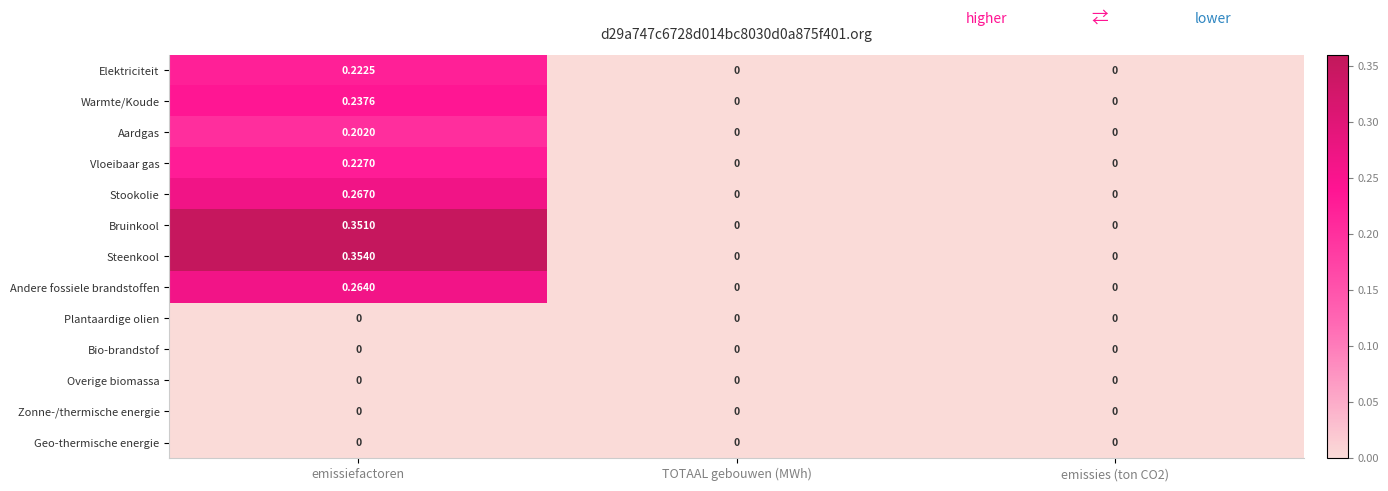

Which series changed the most between emissiefactoren and TOTAAL gebouwen (MWh)?

Steenkool